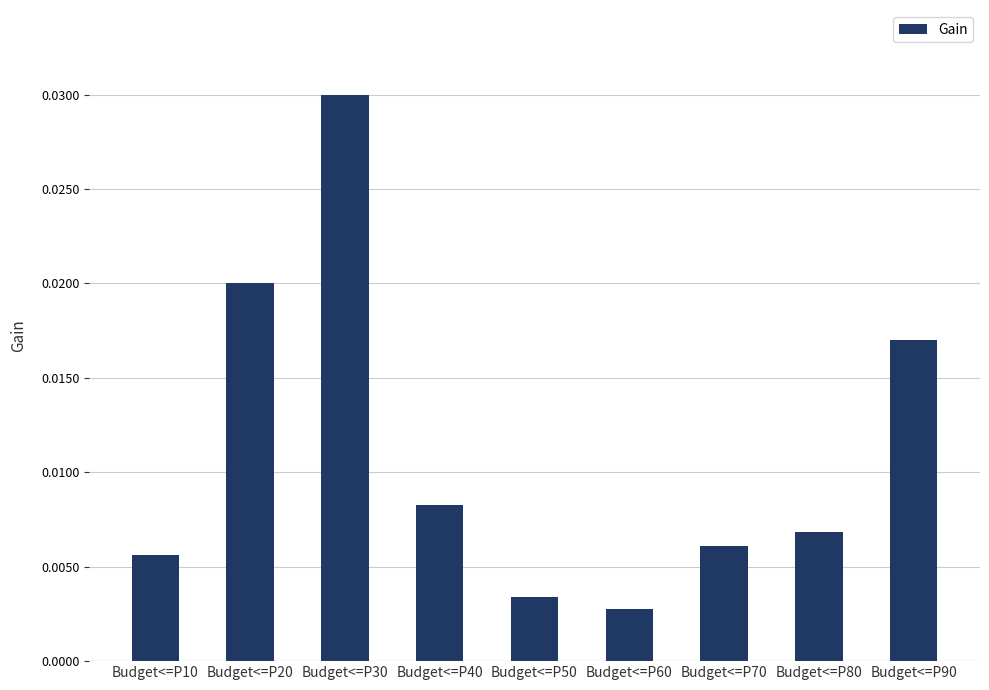

Rank the categories by value from lowest to highest.

Budget<=P60, Budget<=P50, Budget<=P10, Budget<=P70, Budget<=P80, Budget<=P40, Budget<=P90, Budget<=P20, Budget<=P30